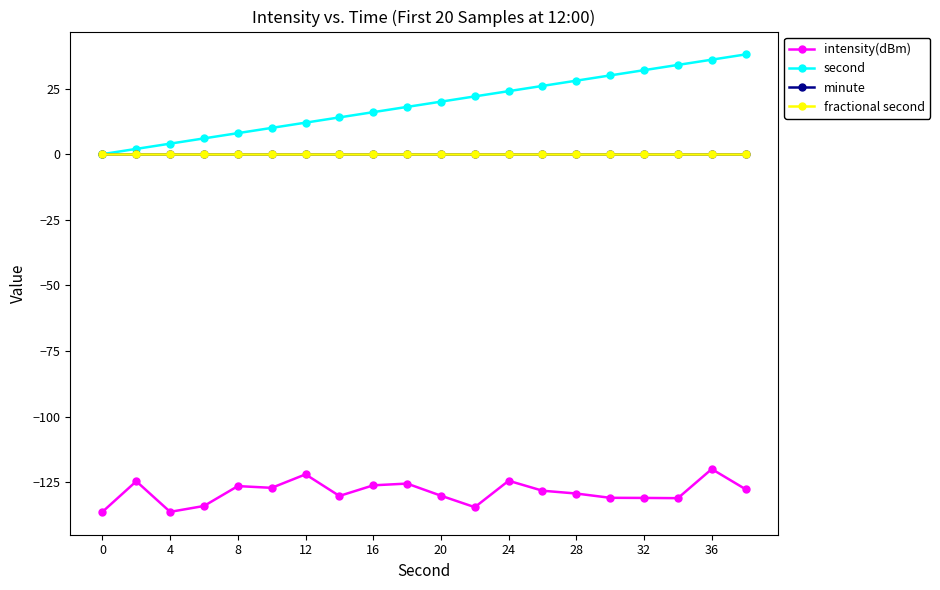

At which label does intensity(dBm) reach its peak?

36